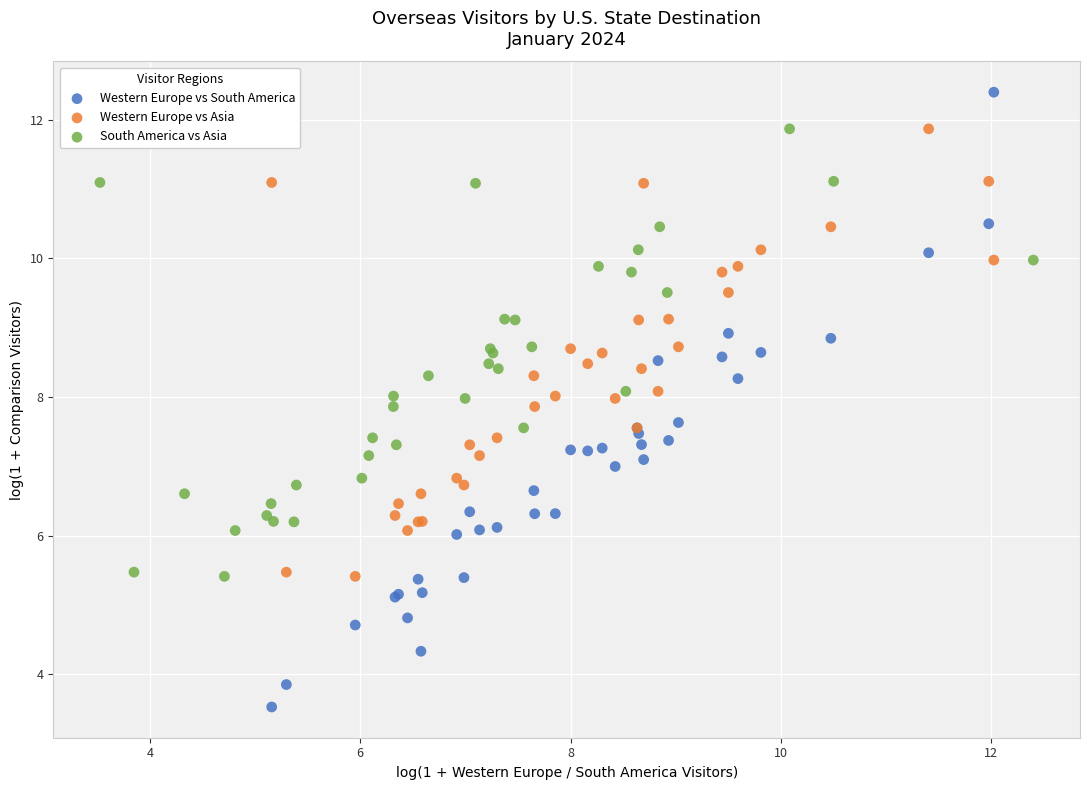

Which series reaches the minimum Y coordinate?

Western Europe vs South America